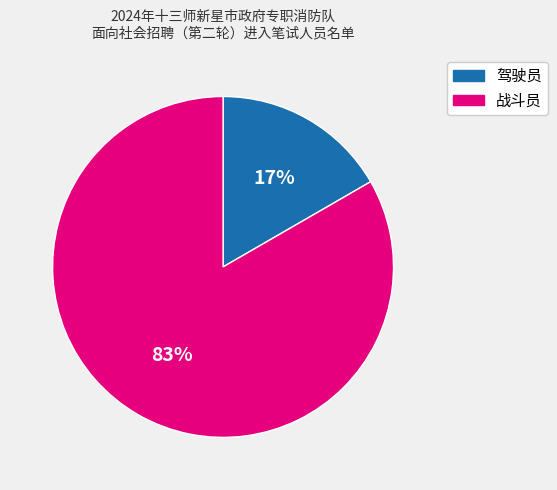

The 驾驶员 slice represents 27% of the pie. True or false?

False